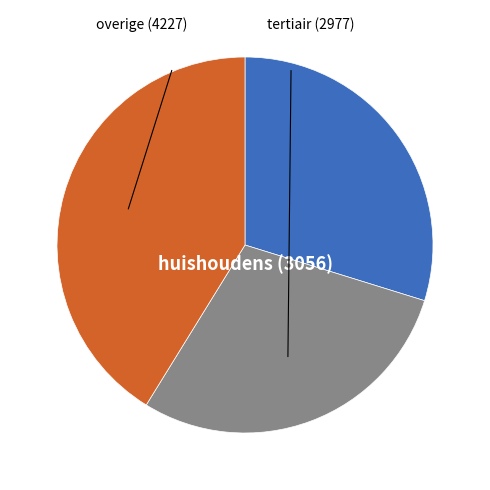

Is there a majority slice in this chart?

No